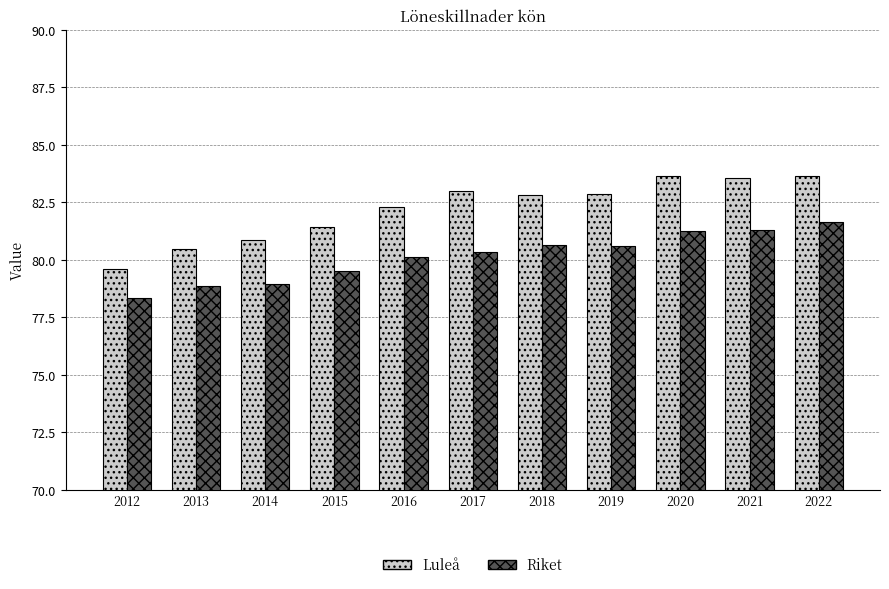

What is the spread (max minus min) of values at 2015?

1.9